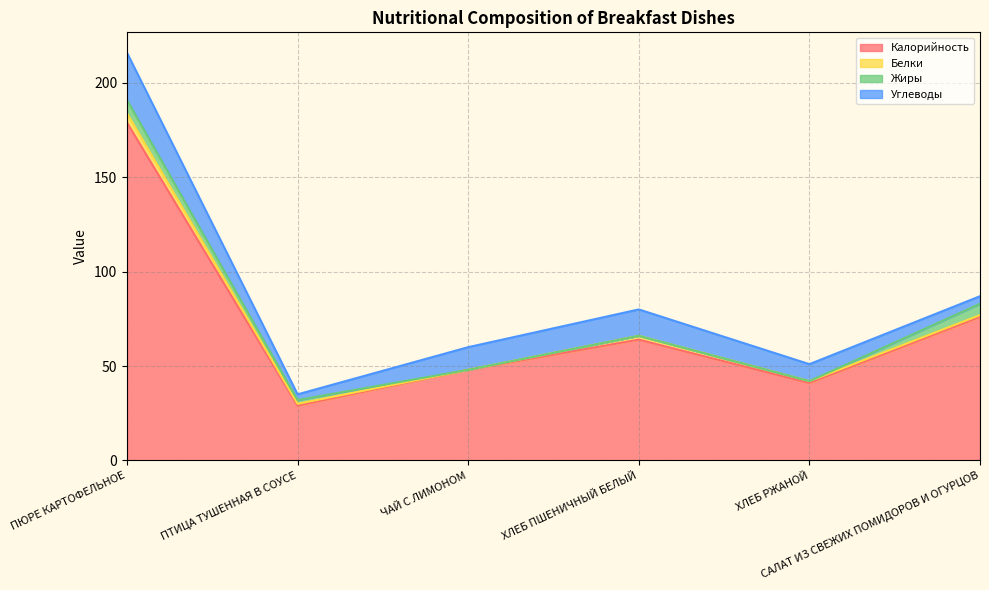

Where is Углеводы nearest to the value 14?

ХЛЕБ ПШЕНИЧНЫЙ БЕЛЫЙ